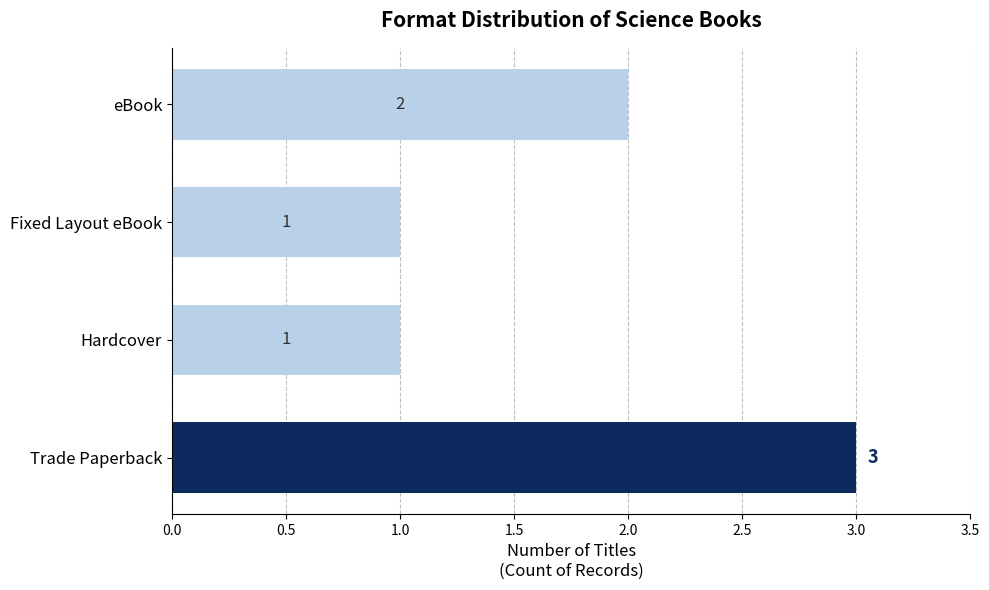

How many data points does each series have?

4